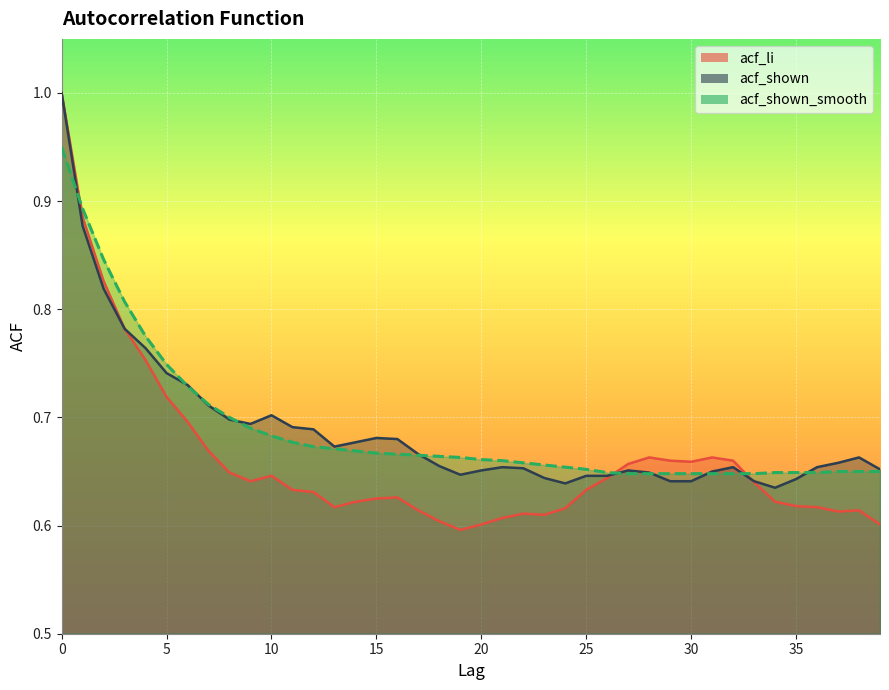

The value of acf_shown at 9 is 0.3. True or false?

False